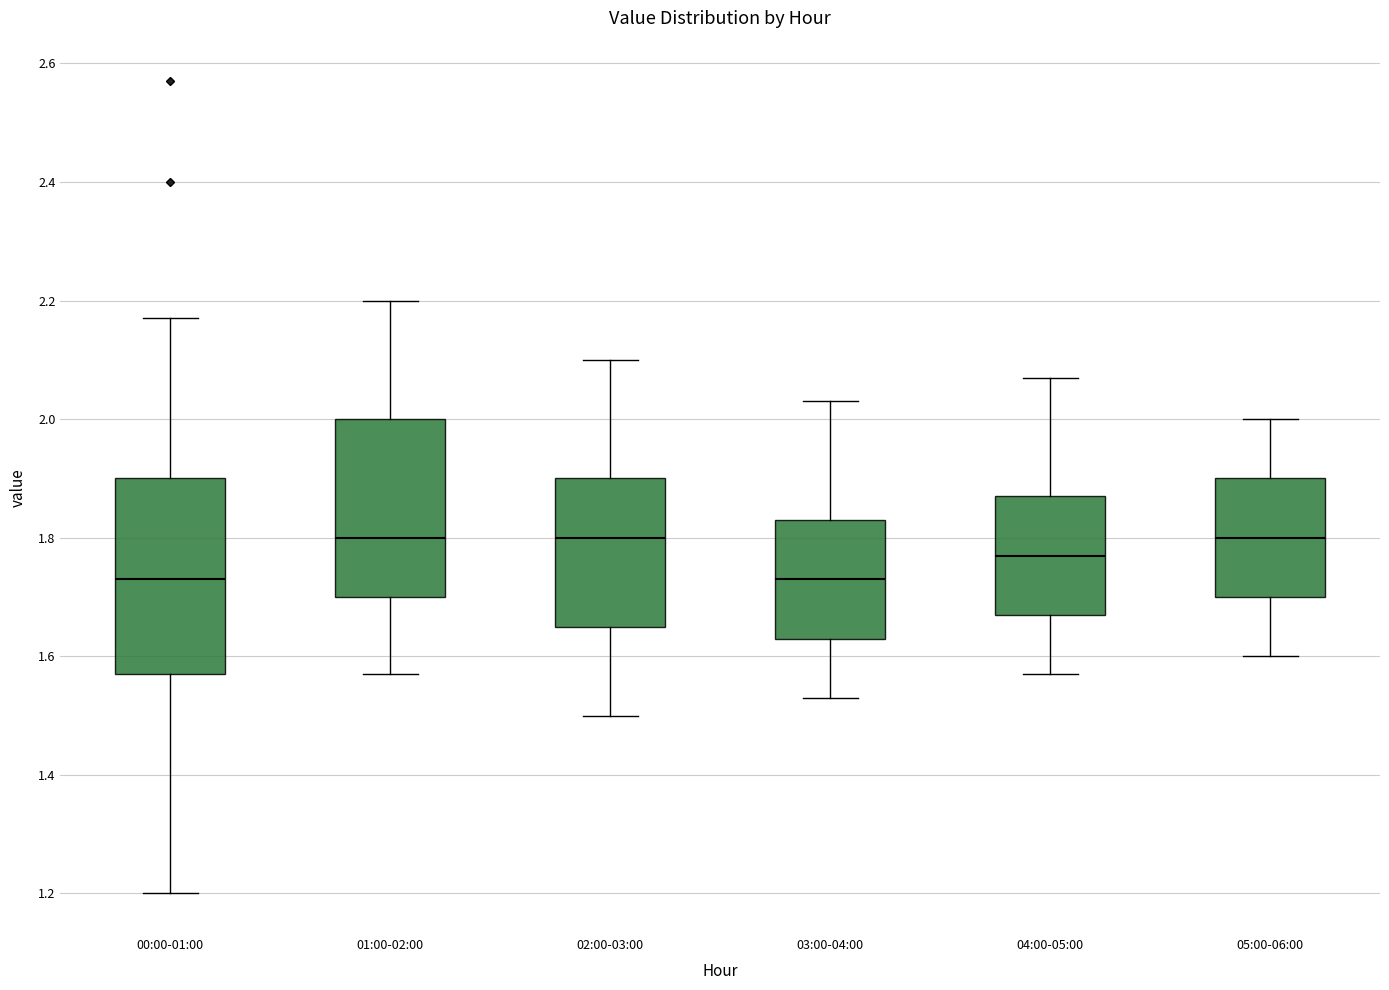

Where is the upper edge of the box for 02:00-03:00 on the y-axis? The values are not printed on the chart, so give them approximately, as read against the axis.

1.90